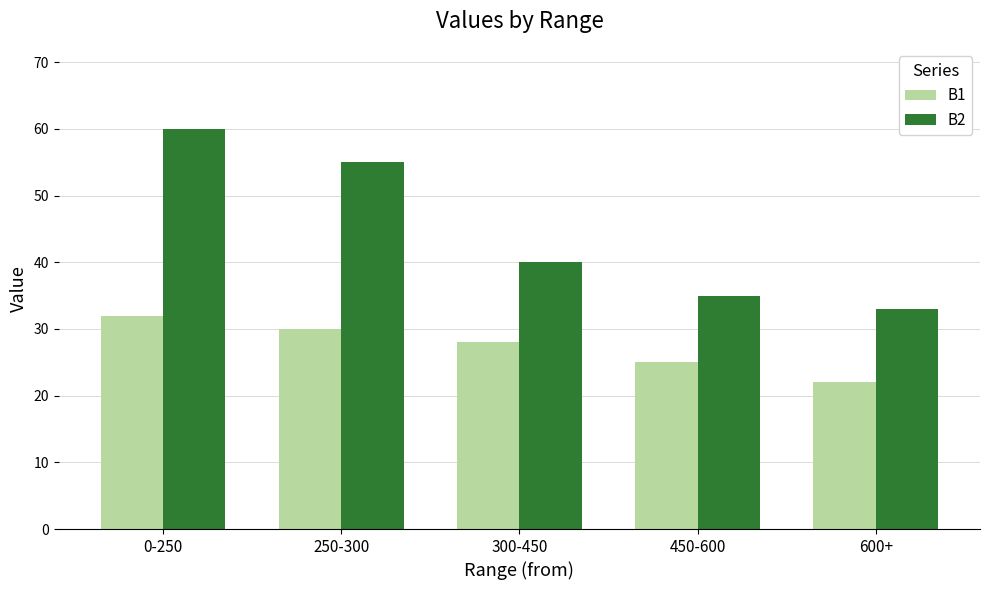

What is the total value across all series at 600+?

55